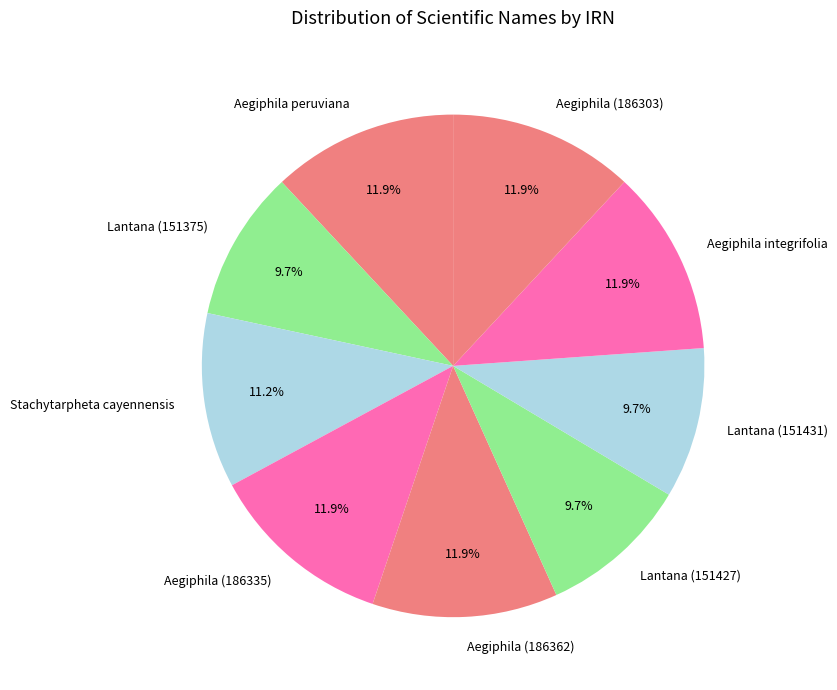

Is the sum of Lantana (151427) and Aegiphila peruviana greater than half?

No